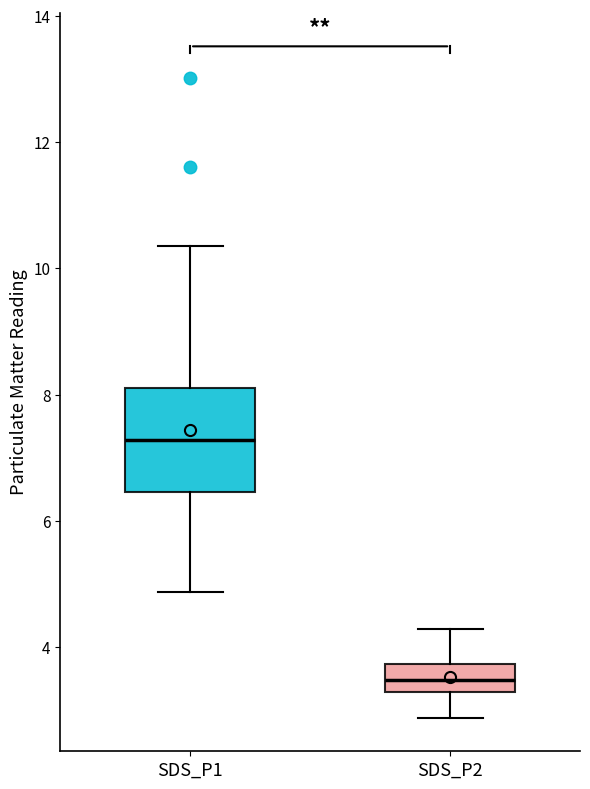

Which box is the tallest, from its lower edge to its upper edge?

SDS_P1